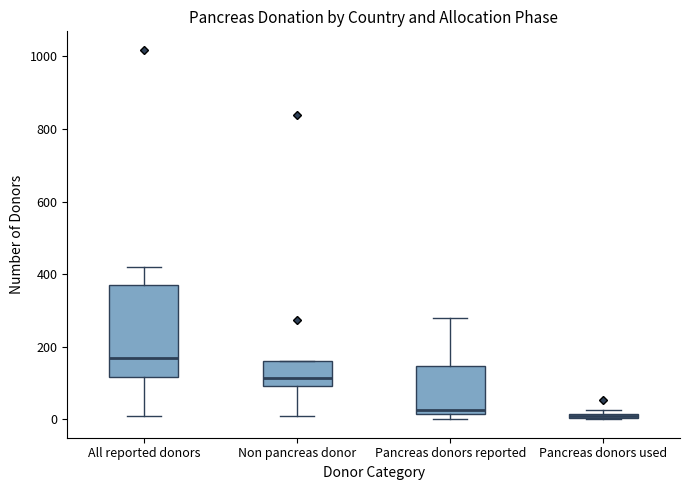

Where is the upper edge of the box for Pancreas donors used on the y-axis? The values are not printed on the chart, so give them approximately, as read against the axis.

20